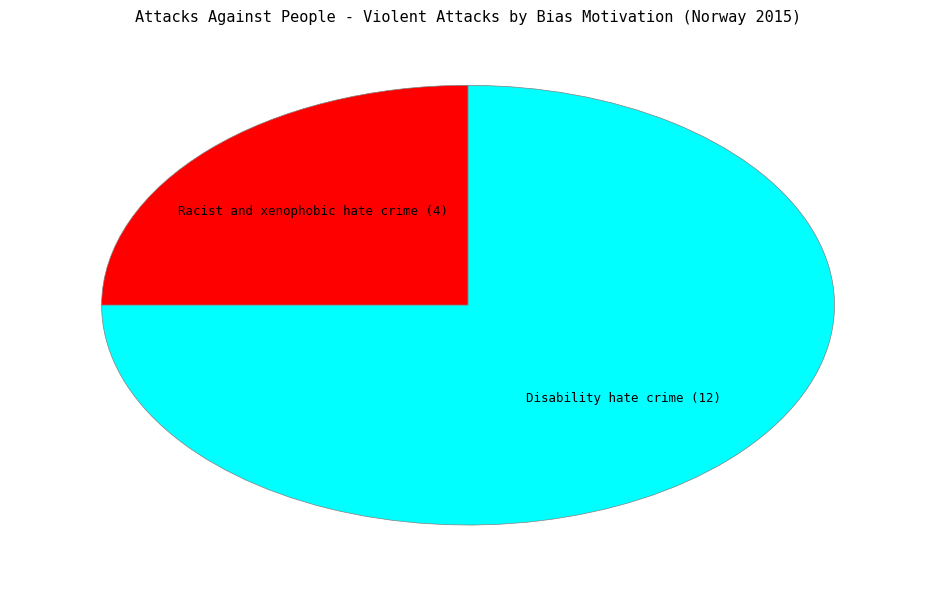

What is the smallest slice in the pie chart?

Racist and xenophobic hate crime